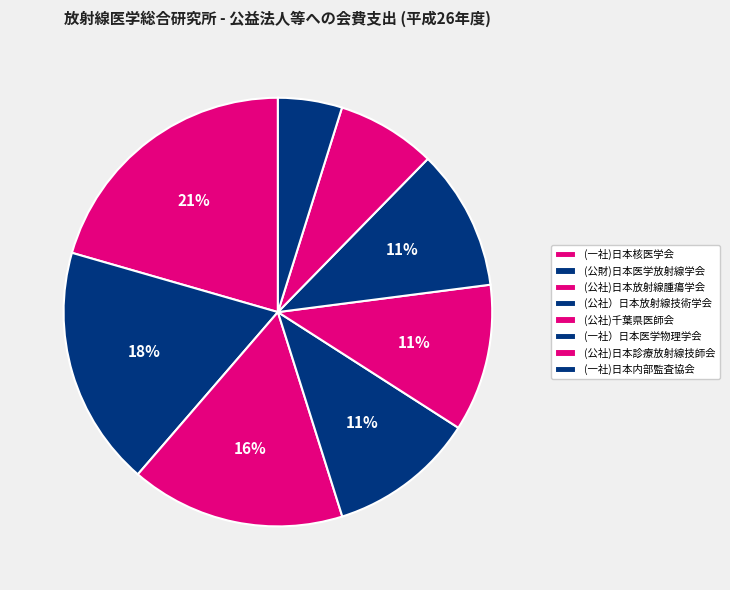

How many slices are in this pie chart?

8